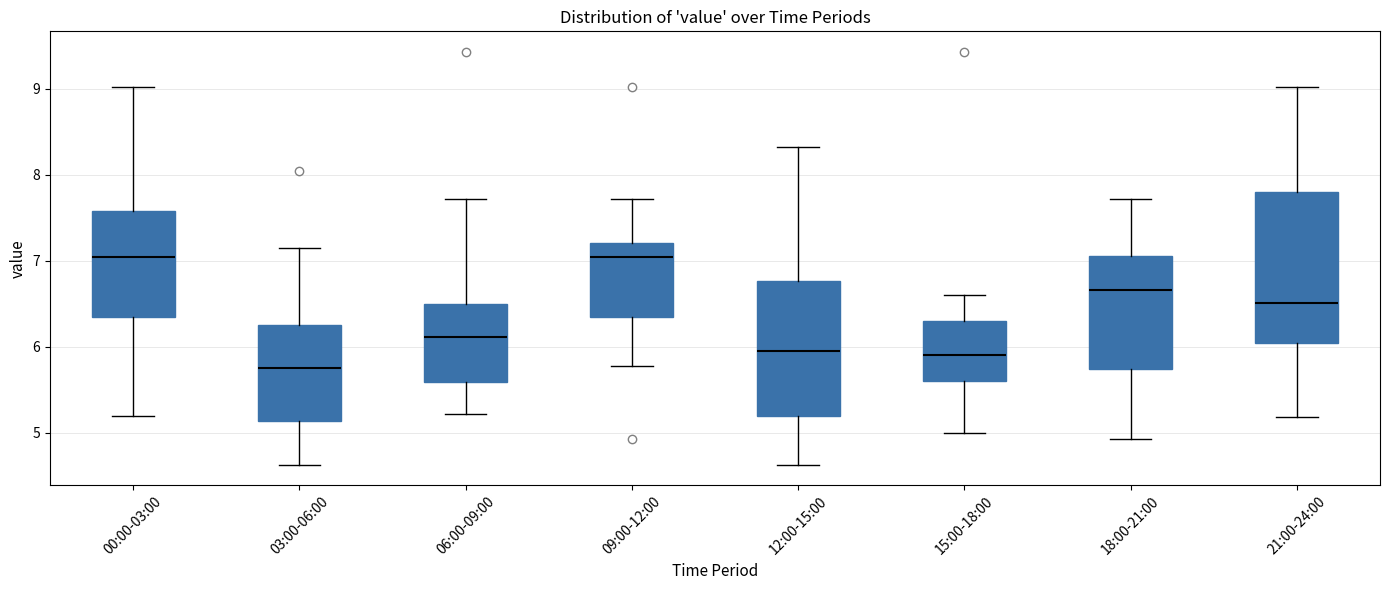

Reading left to right, read every box against the y-axis: the position of its median line, the range the box covers, and the ends of its whiskers. The values are not printed on the chart, so give them approximately, as read against the axis.

00:00-03:00: median 7.1, box 6.4 to 7.6, whiskers 5.2 to 9.0
03:00-06:00: median 5.8, box 5.1 to 6.3, whiskers 4.6 to 7.2
06:00-09:00: median 6.1, box 5.6 to 6.5, whiskers 5.2 to 7.7
09:00-12:00: median 7.0, box 6.3 to 7.2, whiskers 5.8 to 7.7
12:00-15:00: median 6.0, box 5.2 to 6.8, whiskers 4.6 to 8.3
15:00-18:00: median 5.9, box 5.6 to 6.3, whiskers 5.0 to 6.6
18:00-21:00: median 6.7, box 5.7 to 7.1, whiskers 4.9 to 7.7
21:00-24:00: median 6.5, box 6.0 to 7.8, whiskers 5.2 to 9.0